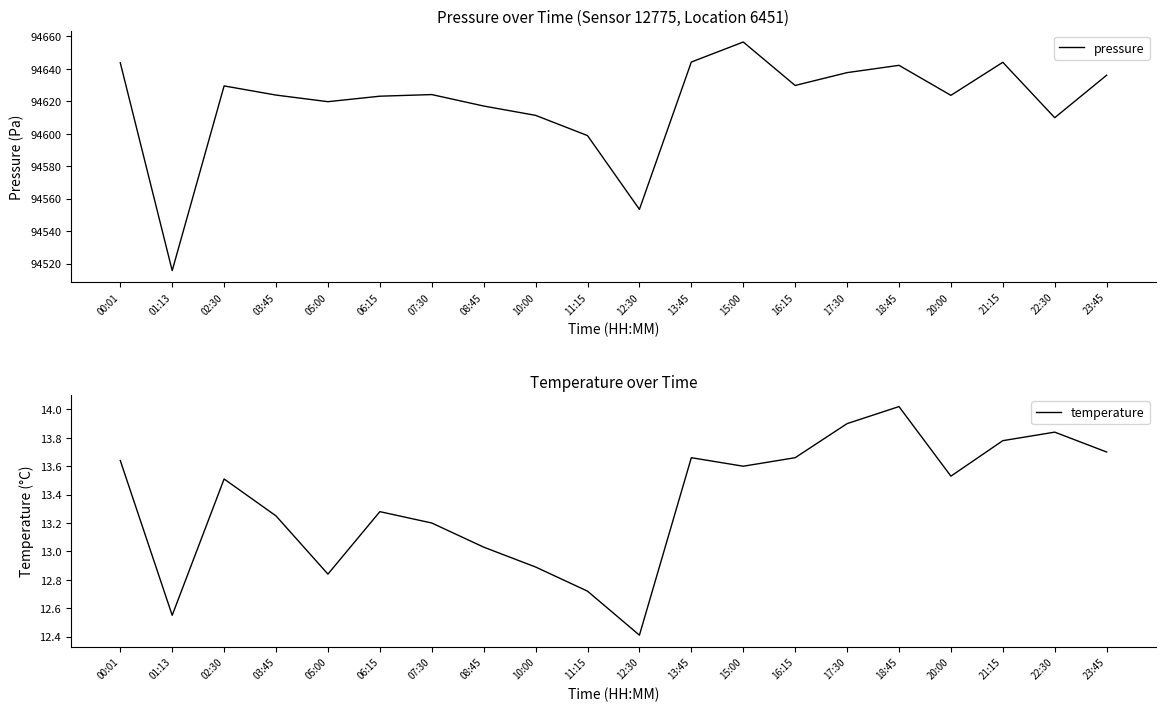

Between 08:45 and 10:00, which series saw the biggest shift?

pressure